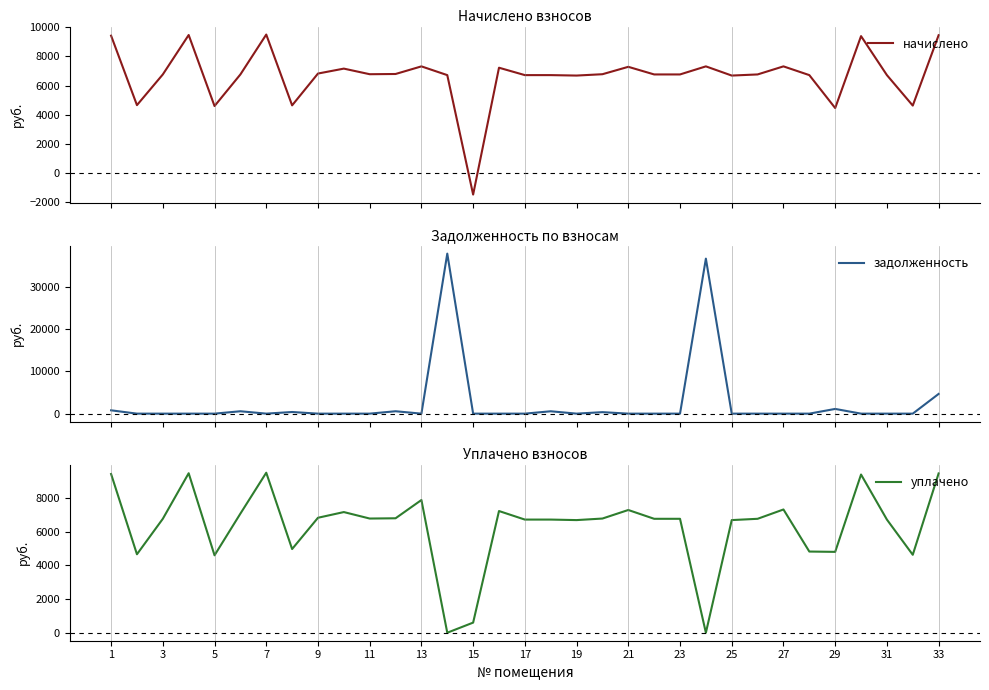

Rank the series by their maximum value, from lowest to highest.

начислено, уплачено, задолженность